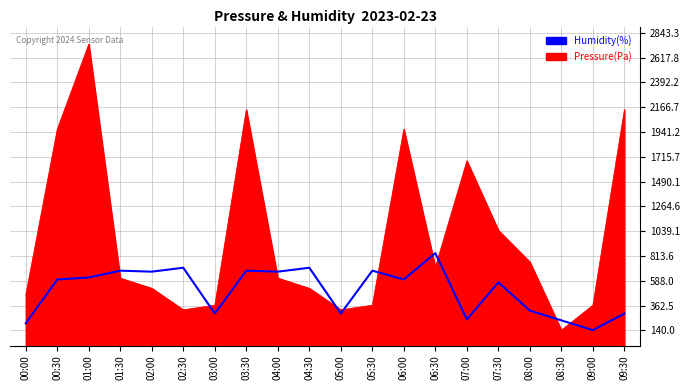

What is the difference between the highest and lowest values at 06:00?

1366.1